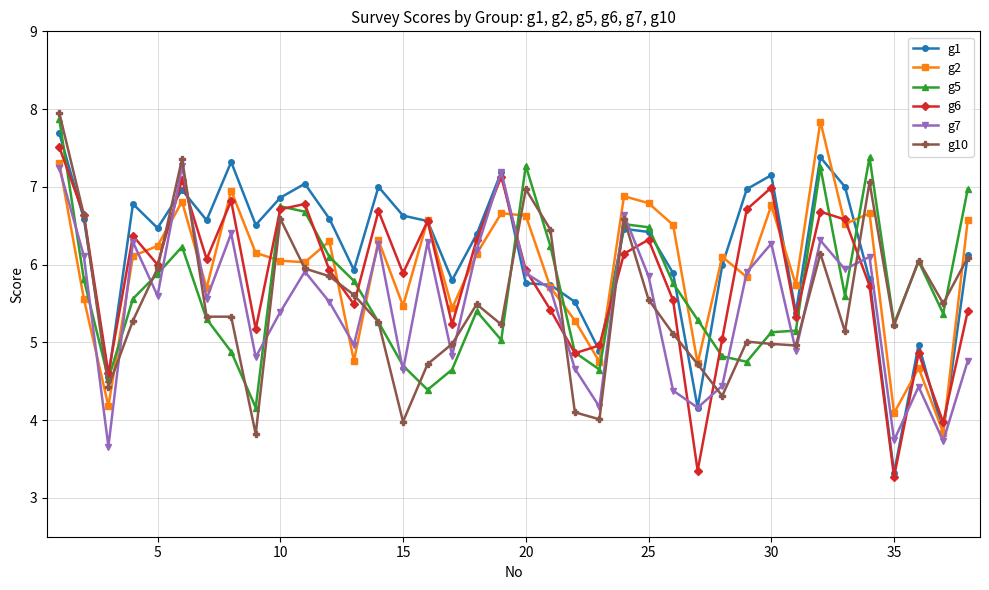

Does the chart display data point markers on the line(s)?

Yes